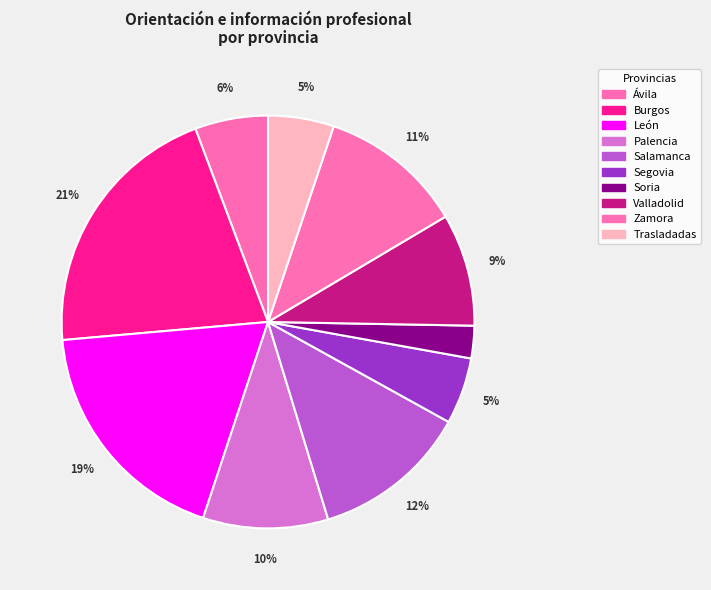

How much of the chart is everything except Ávila?

94.3%